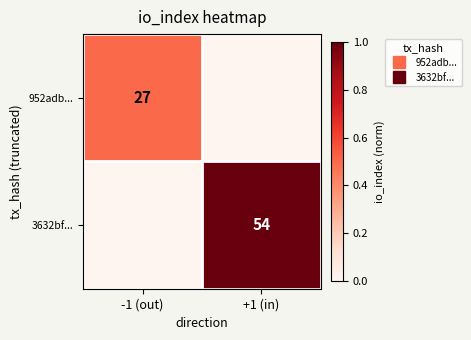

At +1 (in), list the series in order from smallest to largest.

952adb..., 3632bf...